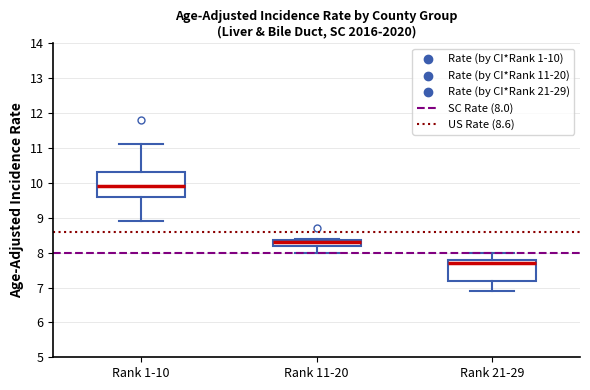

Which box is the tallest, from its lower edge to its upper edge?

Rank 1-10